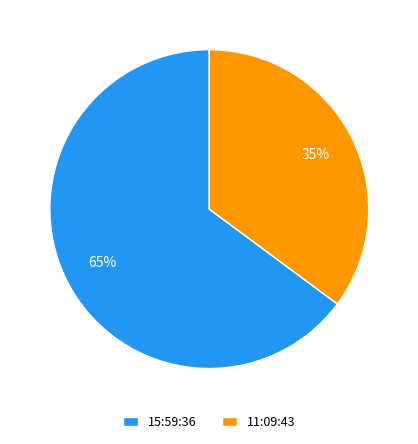

To the nearest percent, what is the difference between the 15:59:36 and 11:09:43 slice percentages?

30%